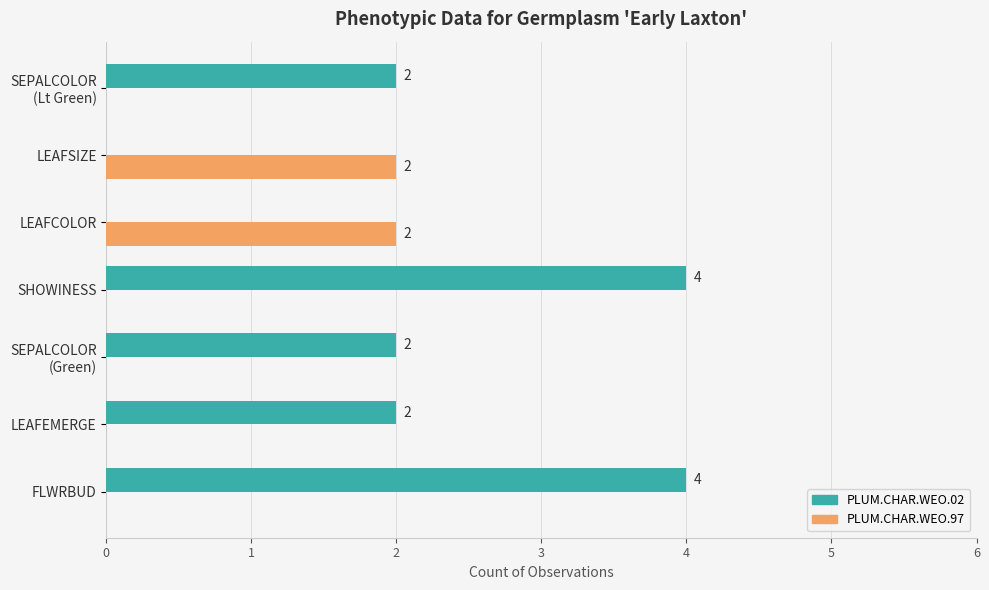

Between LEAFEMERGE and SHOWINESS, which series saw the biggest shift?

PLUM.CHAR.WEO.02